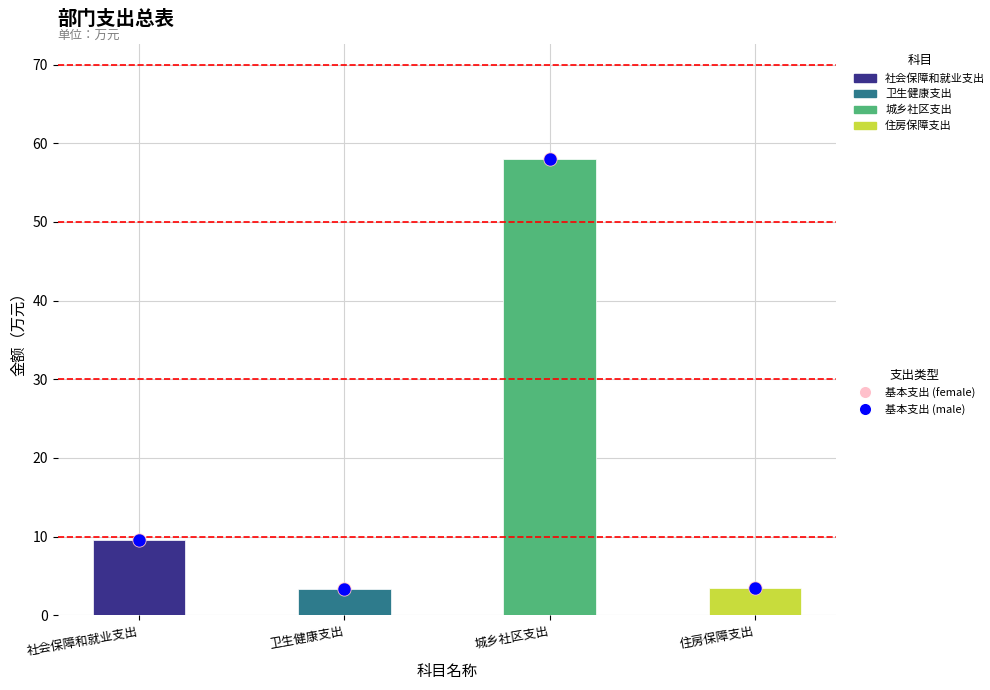

At which category is the sum across all series the highest?

城乡社区支出